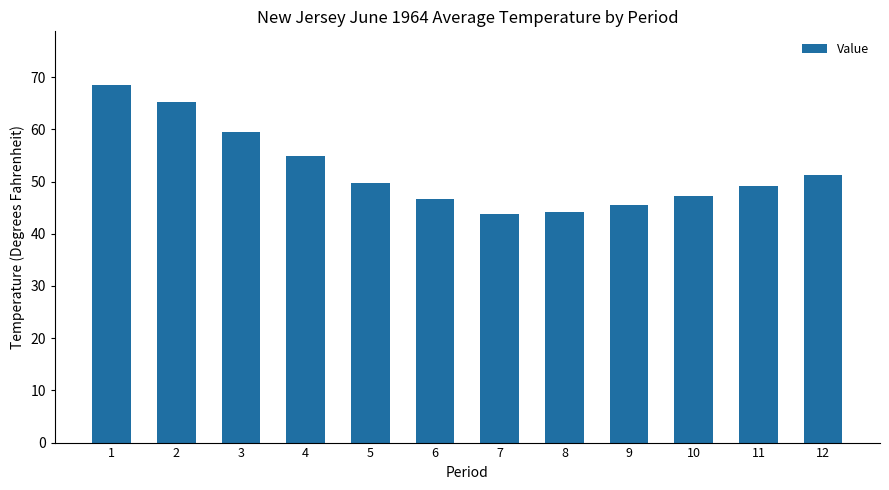

What is the difference between the second highest and second lowest values?

21.1